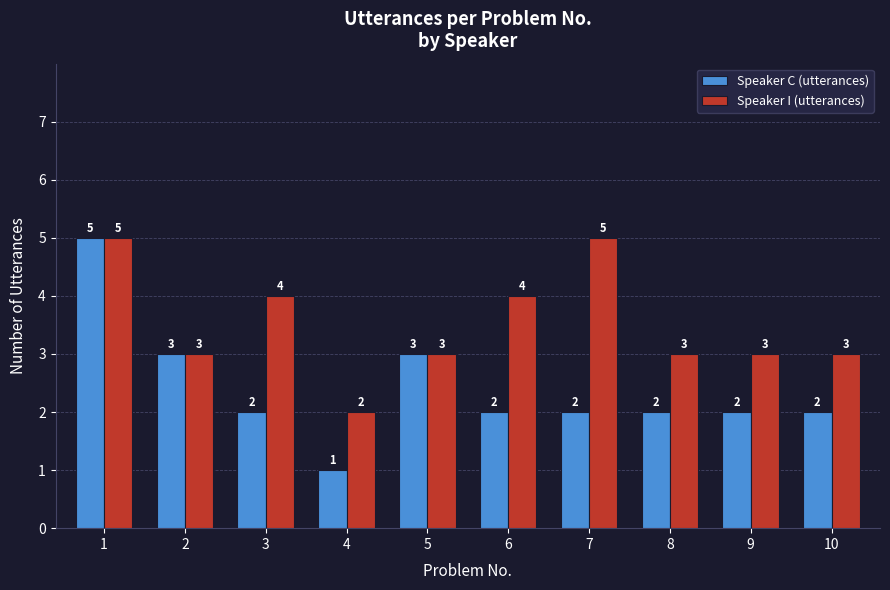

Reading right to left, what are all the values shown in this chart?

Speaker C (utterances): 10=2	9=2	8=2	7=2	6=2	5=3	4=1	3=2	2=3	1=5
Speaker I (utterances): 10=3	9=3	8=3	7=5	6=4	5=3	4=2	3=4	2=3	1=5